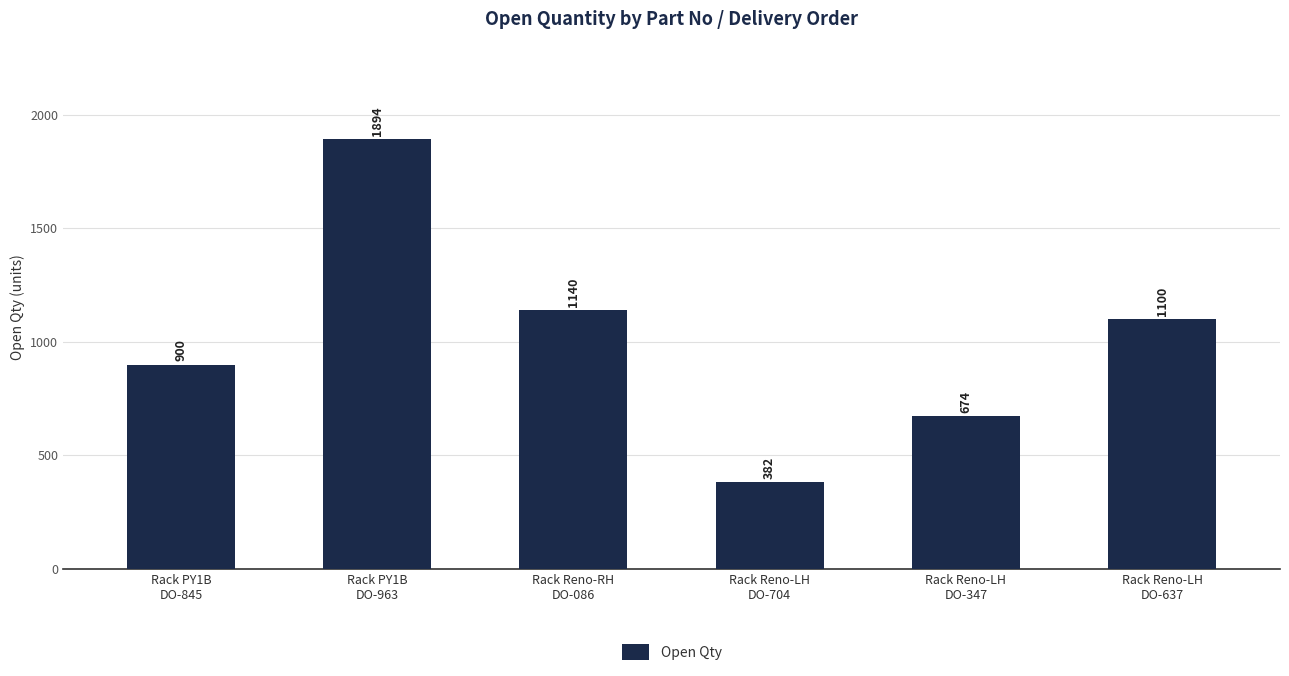

How many values are below 1100?

3